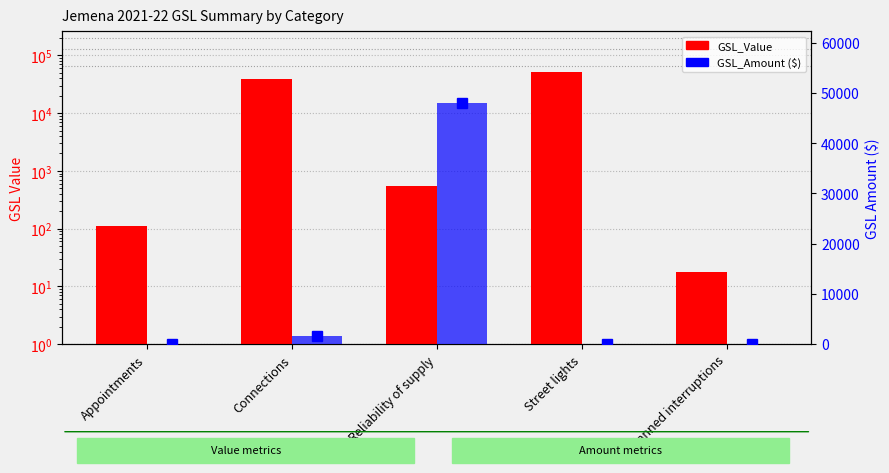

At how many categories does at least one series exceed 46905?

2